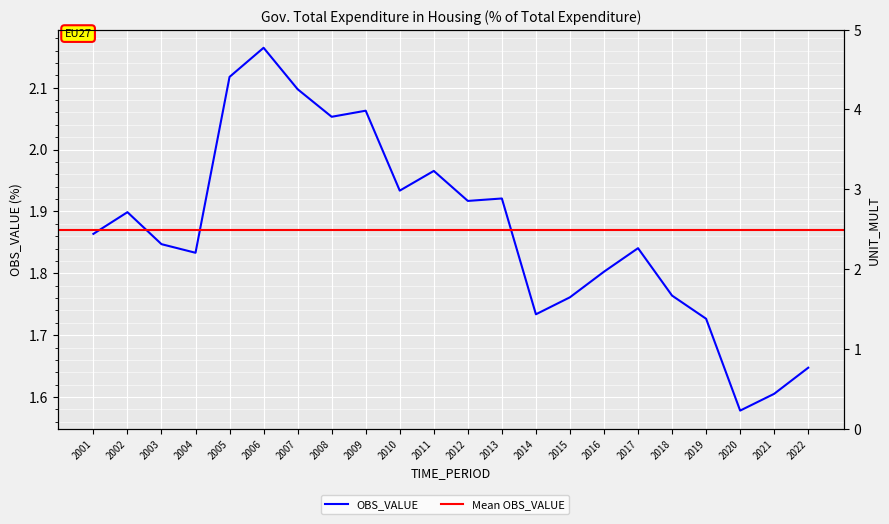

Between 2011 and 2015, which is larger?

2011